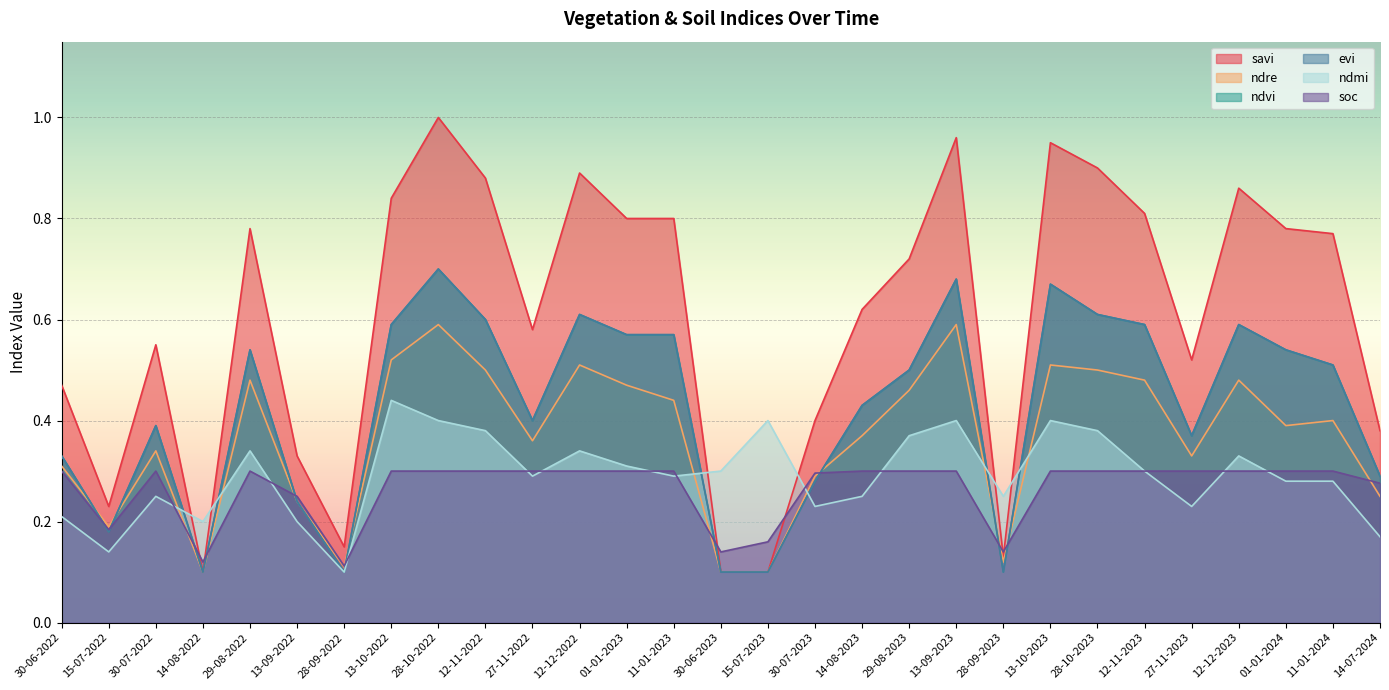

At which category does ndre reach its first local peak?

30-07-2022